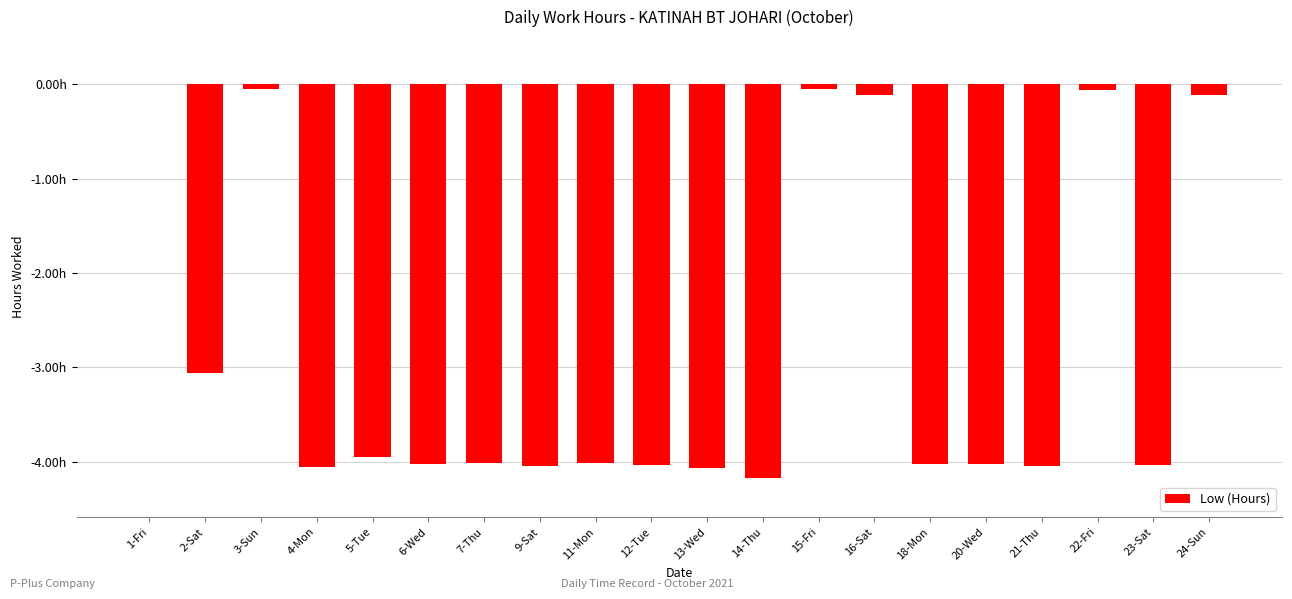

Are the bars horizontal?

No